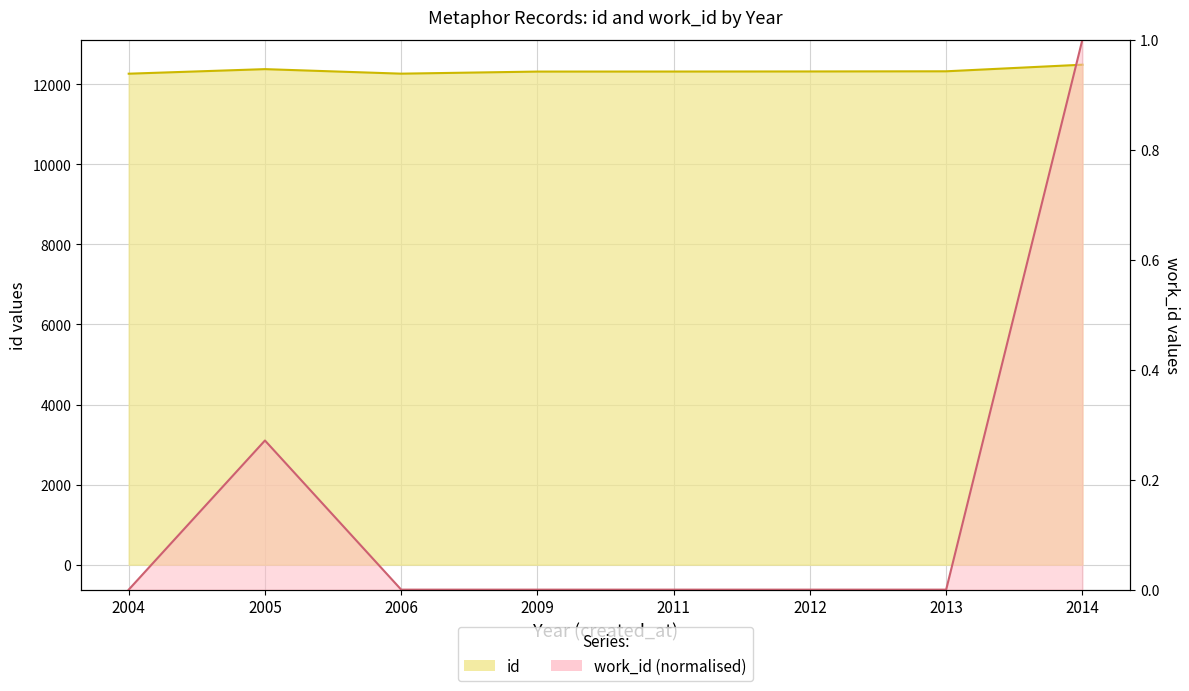

Which series has the widest spread of values?

id